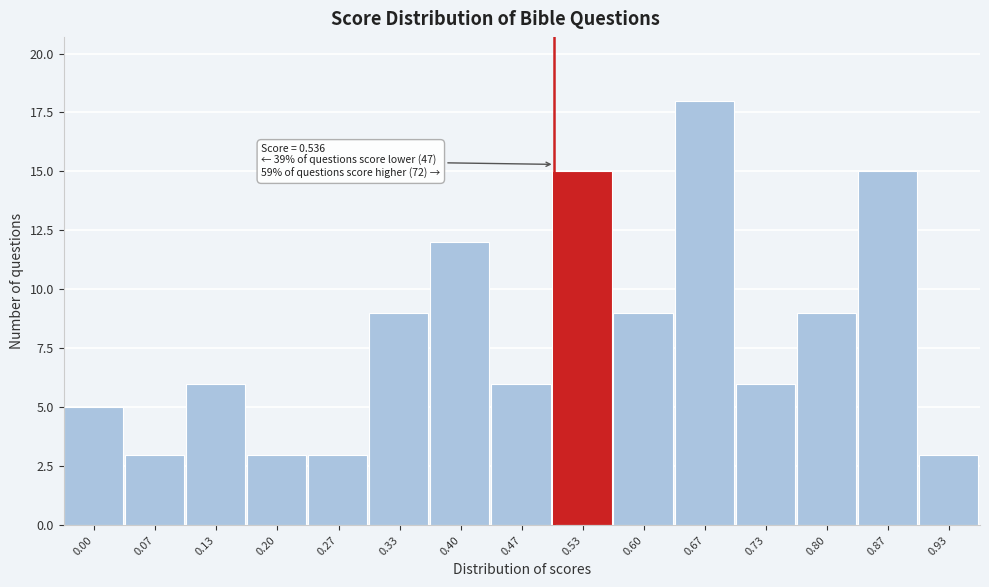

Reading right to left, transcribe all the data shown in this chart.

0.93=3	0.87=15	0.80=9	0.73=6	0.67=18	0.60=9	0.53=15	0.47=6	0.40=12	0.33=9	0.27=3	0.20=3	0.13=6	0.07=3	0.00=5